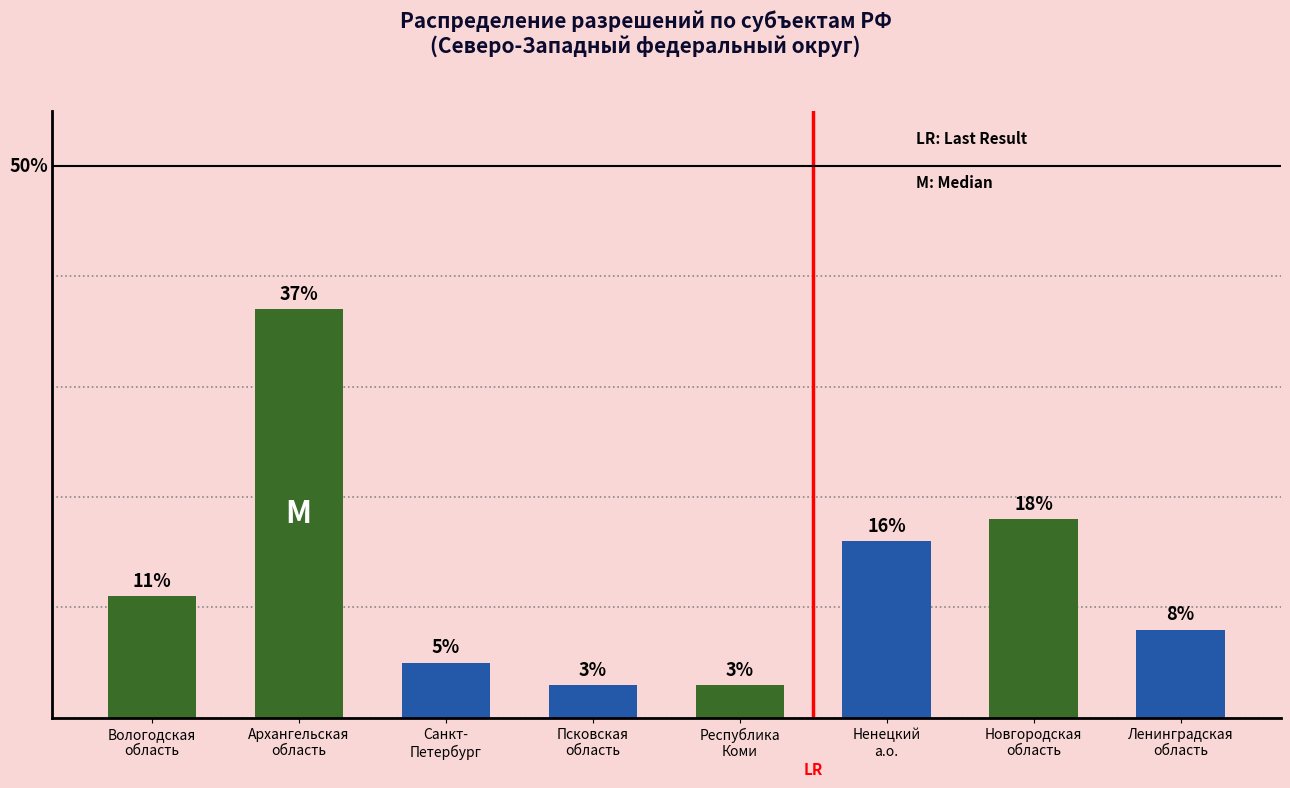

Are the bars horizontal?

No